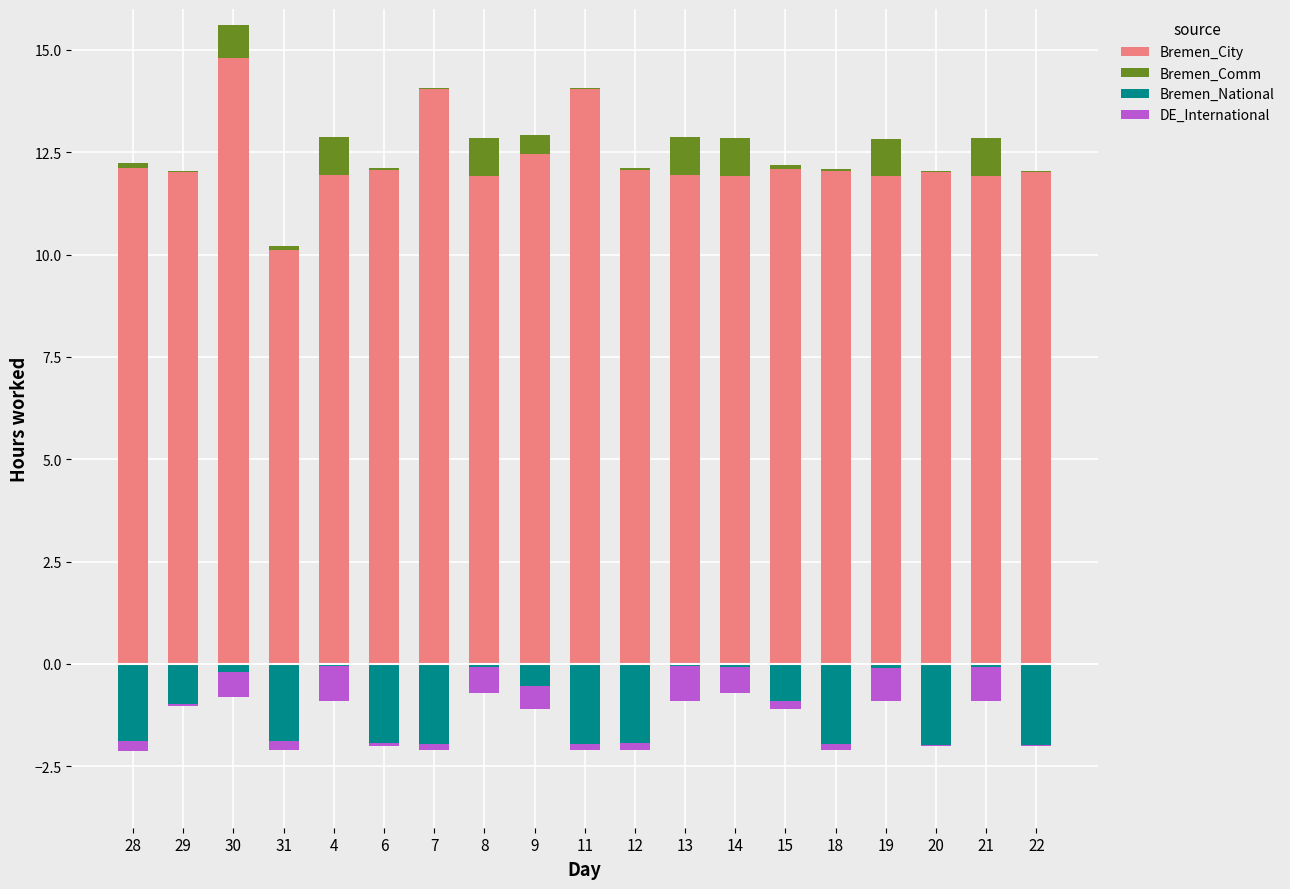

Are the bars horizontal?

No